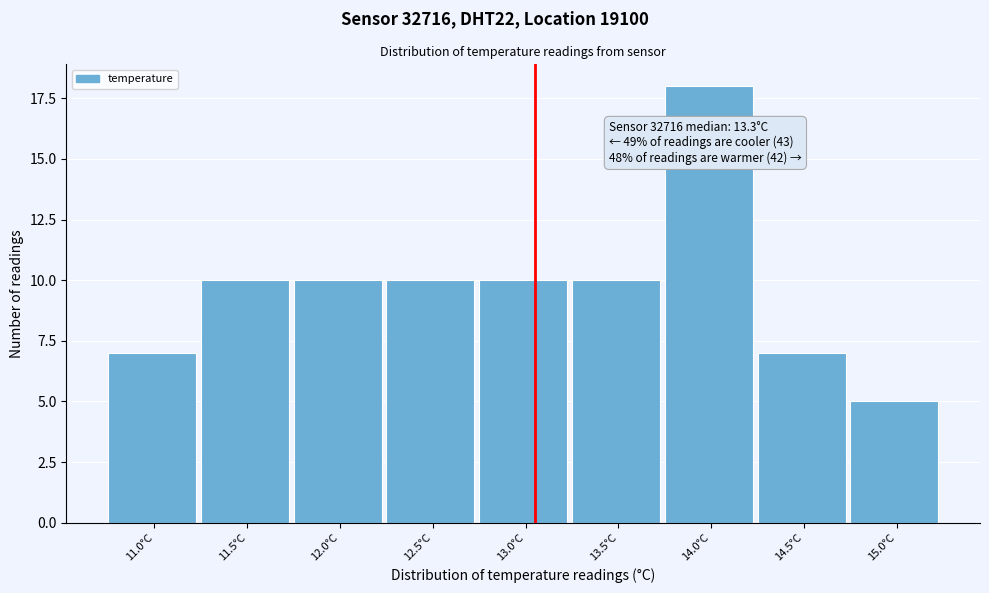

Reading right to left, what are all the values shown in this chart?

15.0°C=5	14.5°C=7	14.0°C=18	13.5°C=10	13.0°C=10	12.5°C=10	12.0°C=10	11.5°C=10	11.0°C=7